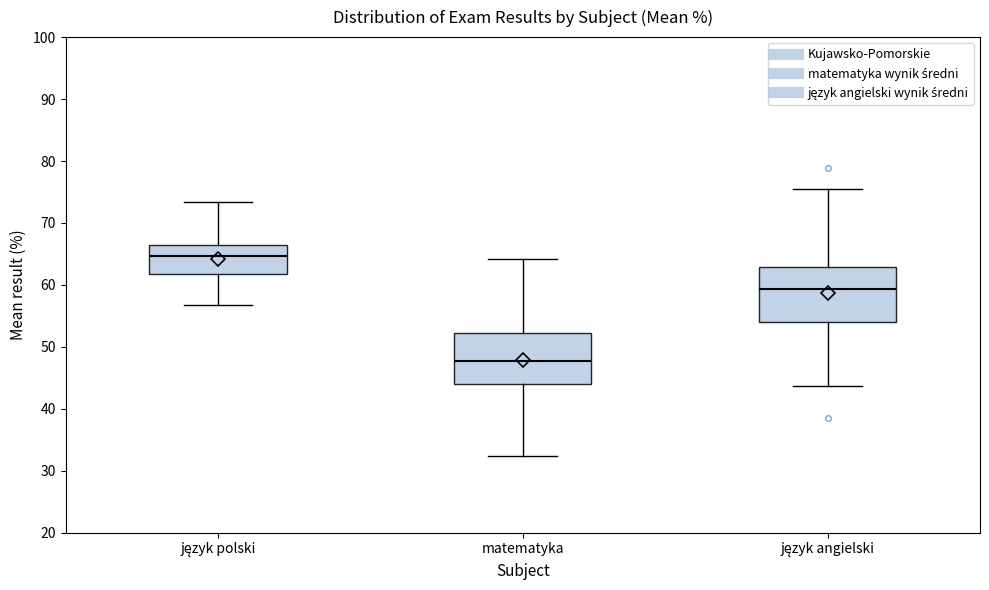

Reading left to right, transcribe this box plot: for each box, give where its median line is, the range the box spans, and where its two whiskers end, as read against the y-axis. The values are not printed on the chart, so give them approximately, as read against the axis.

język polski: median 65, box 62 to 66, whiskers 57 to 73
matematyka: median 48, box 44 to 52, whiskers 32 to 64
język angielski: median 59, box 54 to 63, whiskers 44 to 75